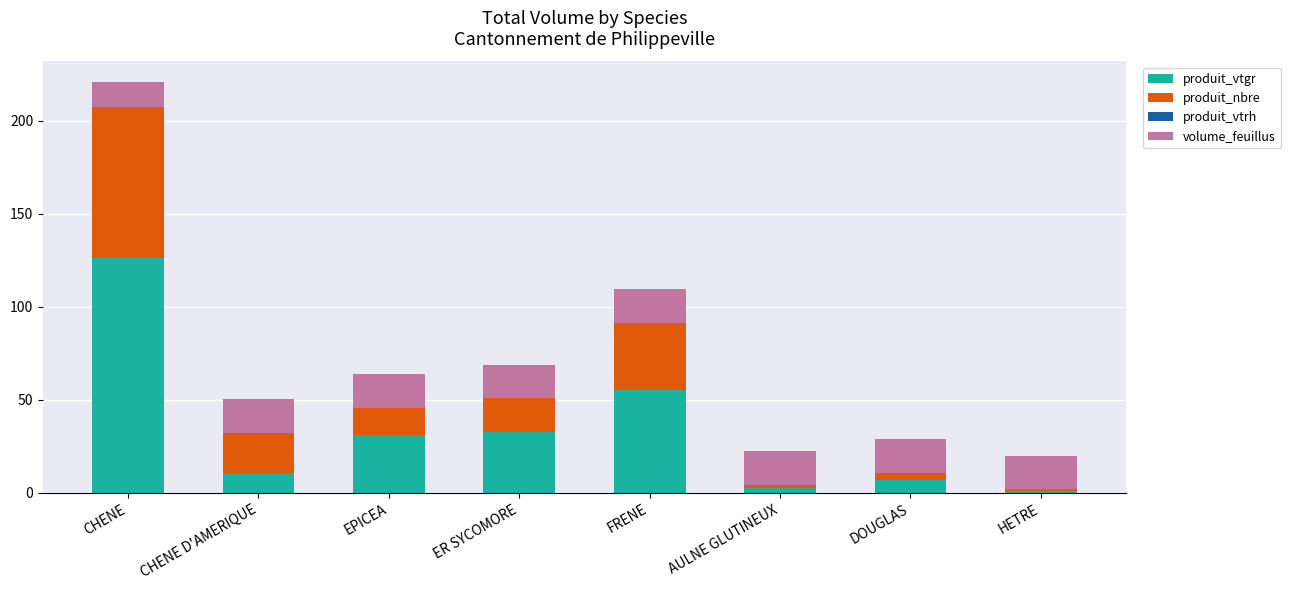

The produit_vtgr series shows 12.8 at FRENE. True or false?

False